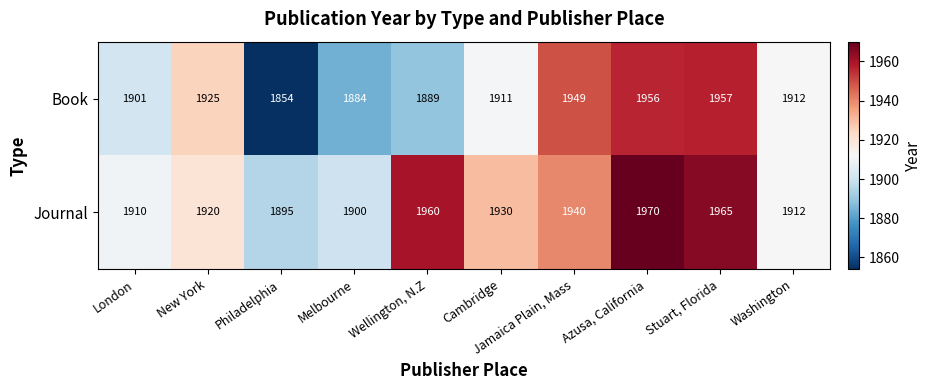

Which series has the largest total across all categories?

Journal